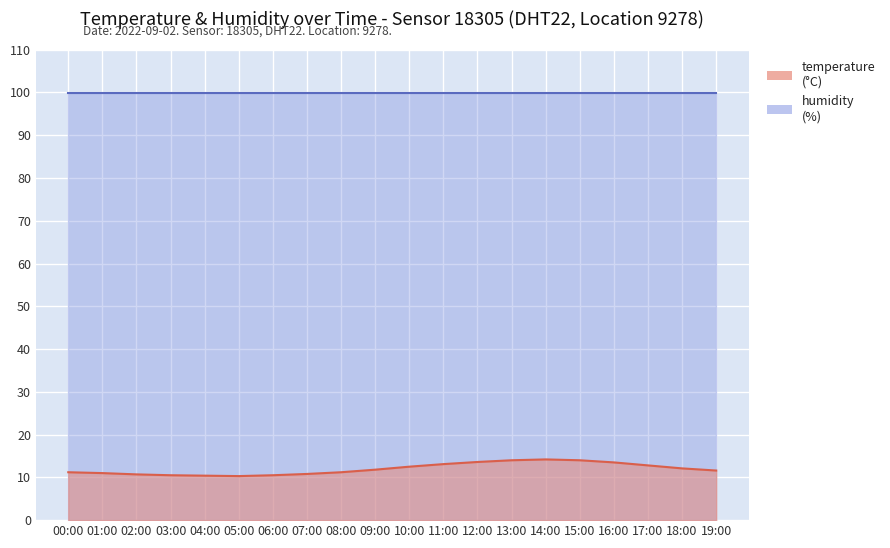

Where is the first local minimum?

05:00